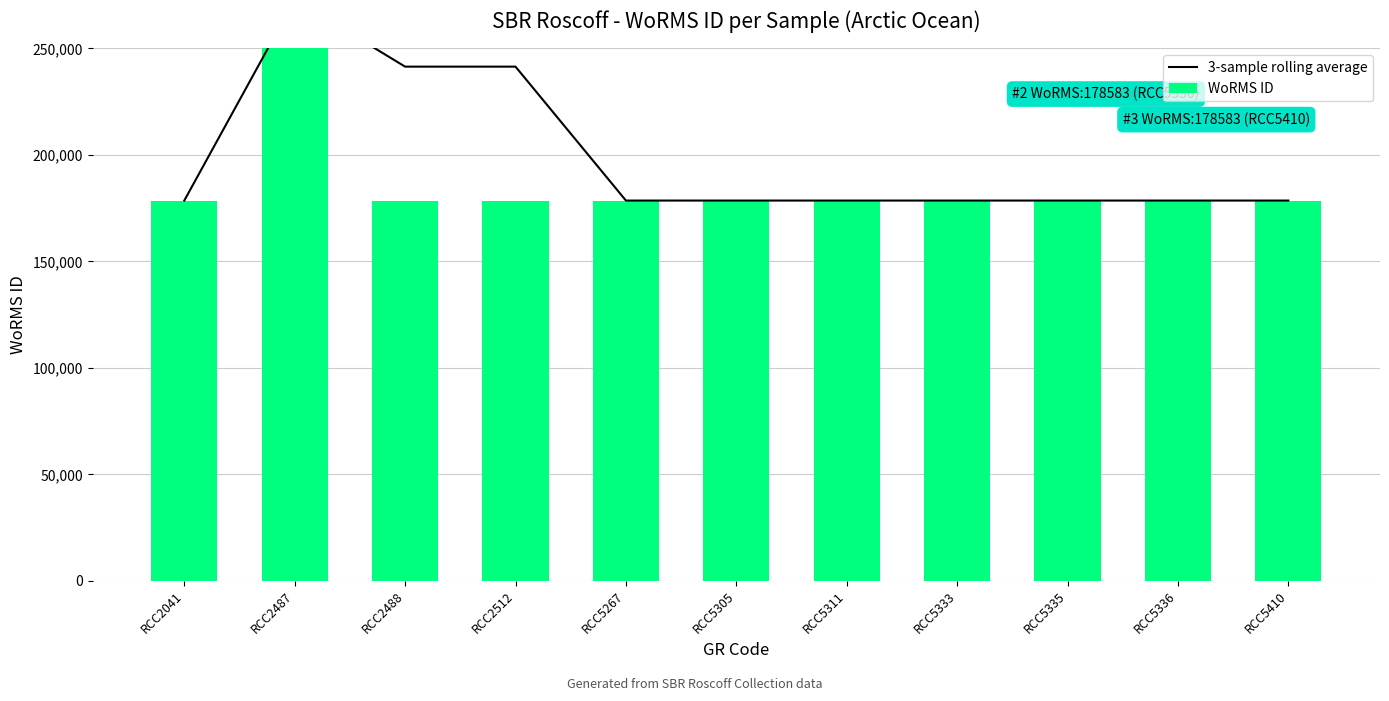

Reading left to right, transcribe all the data shown in this chart.

3-sample rolling average: 178583.0	272916.5	241472.0	241472.0	178583.0	178583.0	178583.0	178583.0	178583.0	178583.0	178583.0
WoRMS ID: 178583.0	367250.0	178583.0	178583.0	178583.0	178583.0	178583.0	178583.0	178583.0	178583.0	178583.0